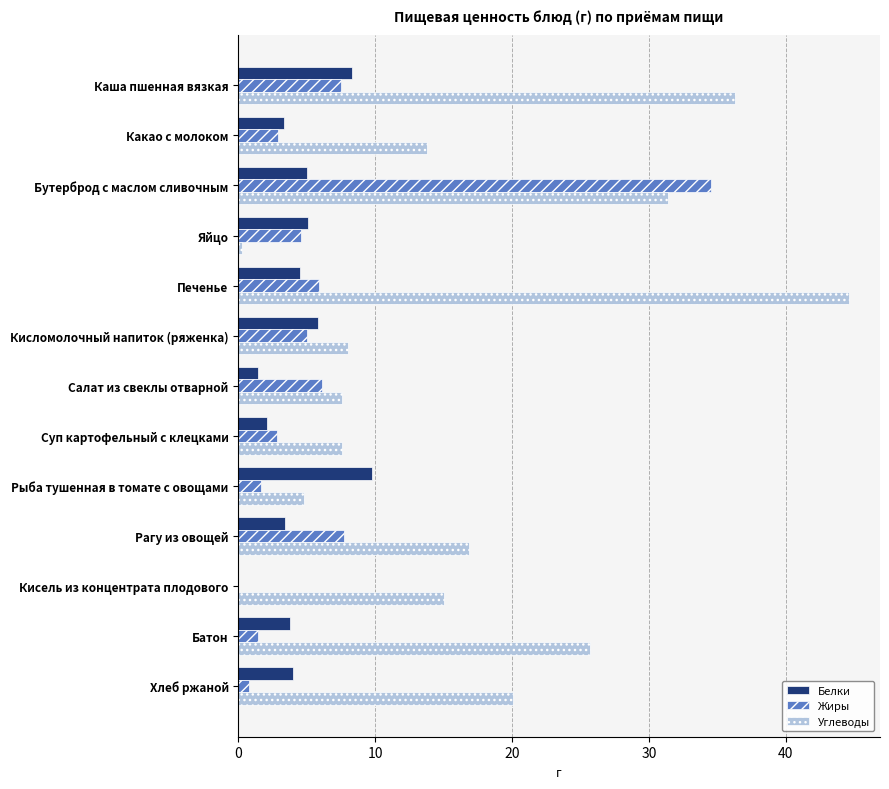

What is the sum of the Жиры values at Какао с молоком and Бутерброд с маслом сливочным?

37.4